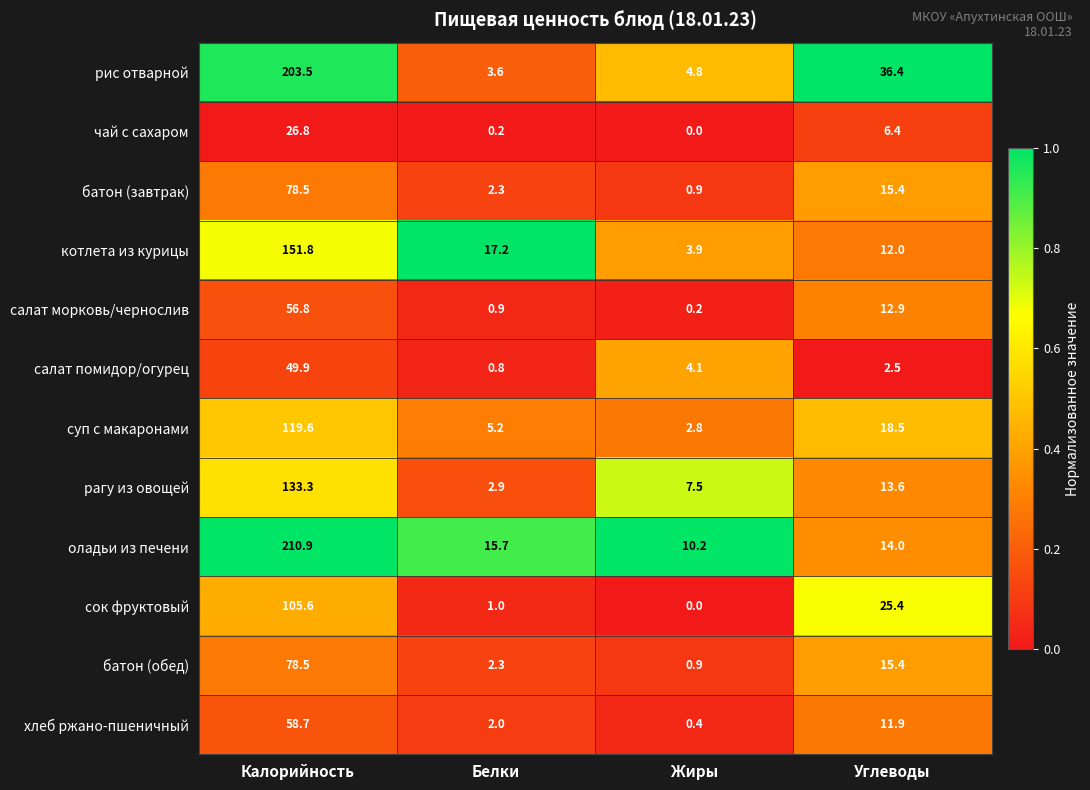

At which label is суп с макаронами closest to 61?

Углеводы